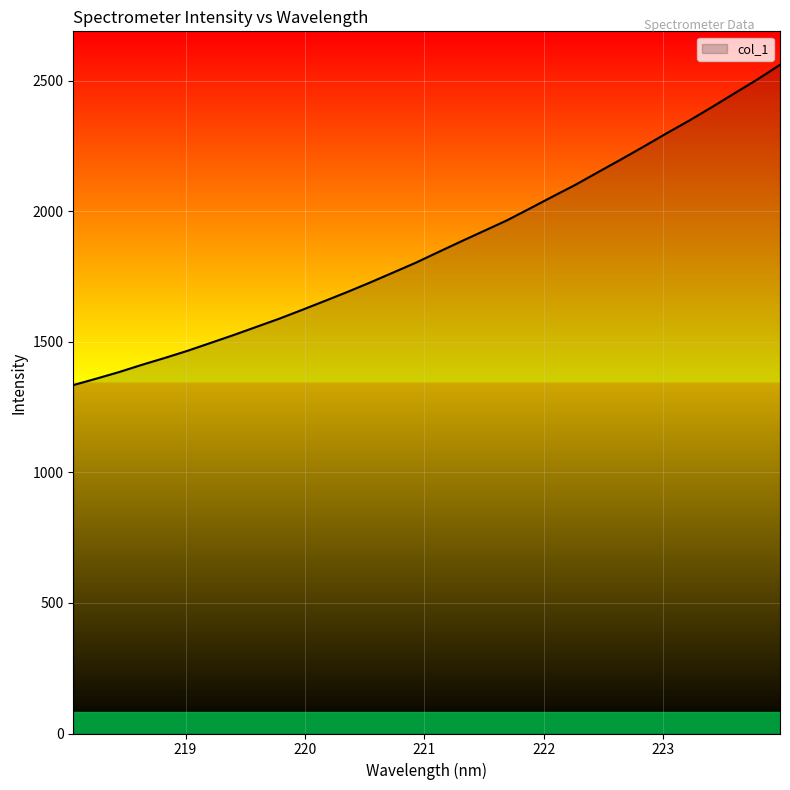

What is the smallest value displayed?

1334.2